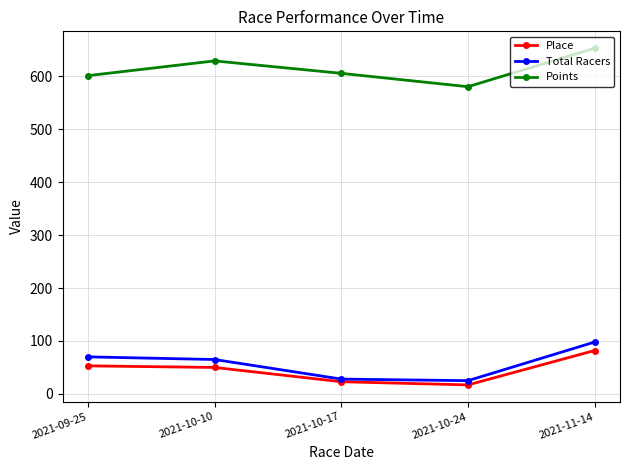

What is the difference between the Total Racers values at 2021-09-25 and 2021-11-14?

28.0